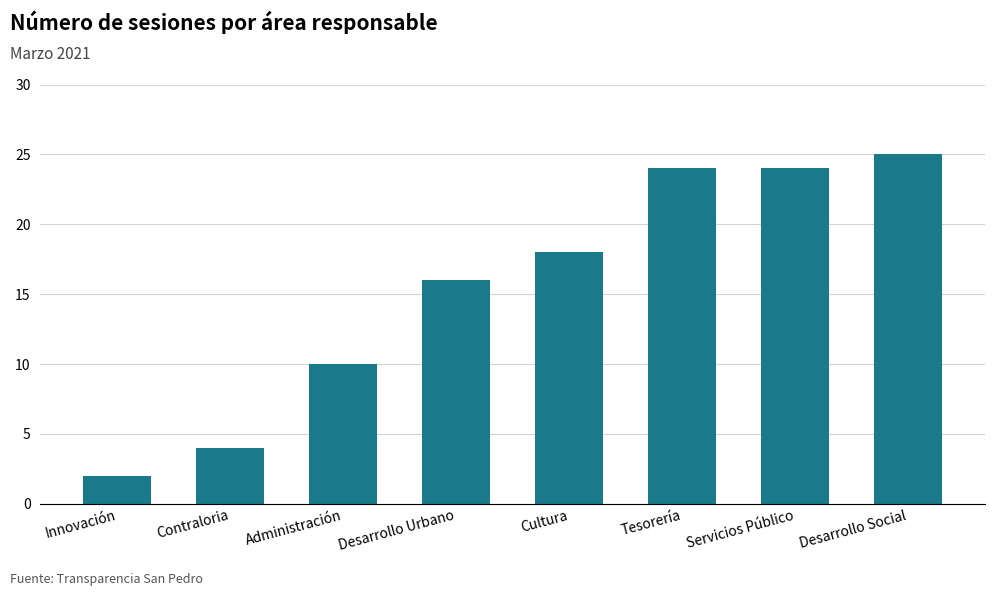

Reading left to right, what are all the values shown in this chart?

2	4	10	16	18	24	24	25